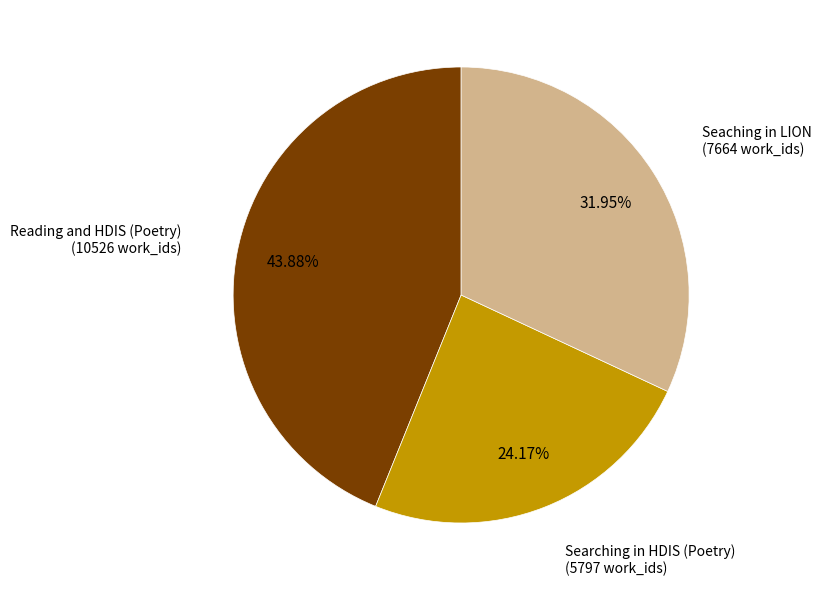

To the nearest percent, what is the average slice percentage?

33%